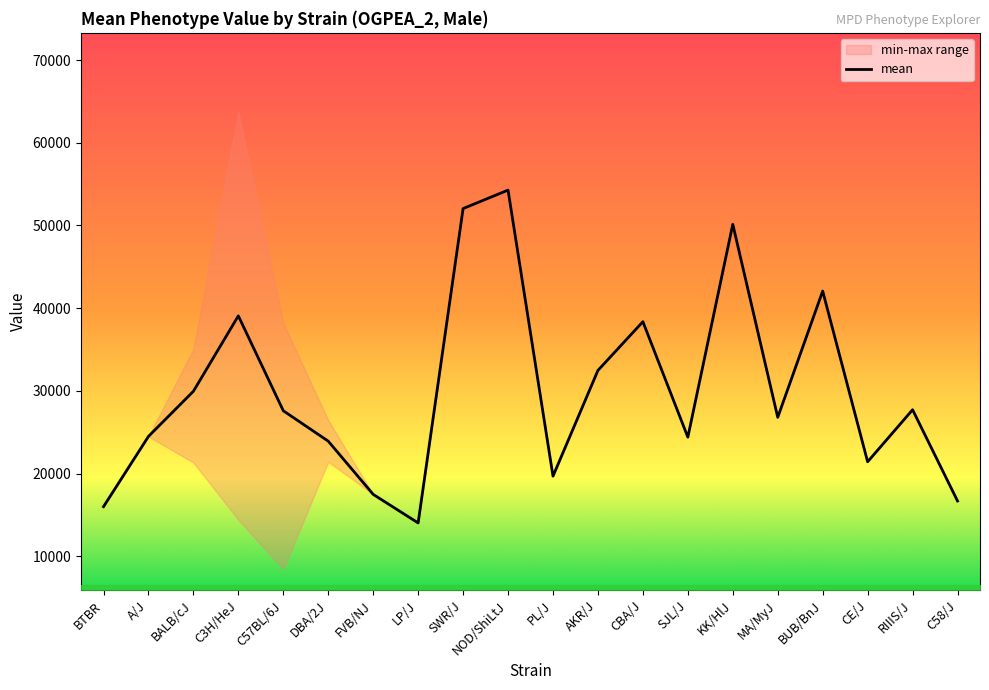

Where is mean nearest to the value 34155?

AKR/J